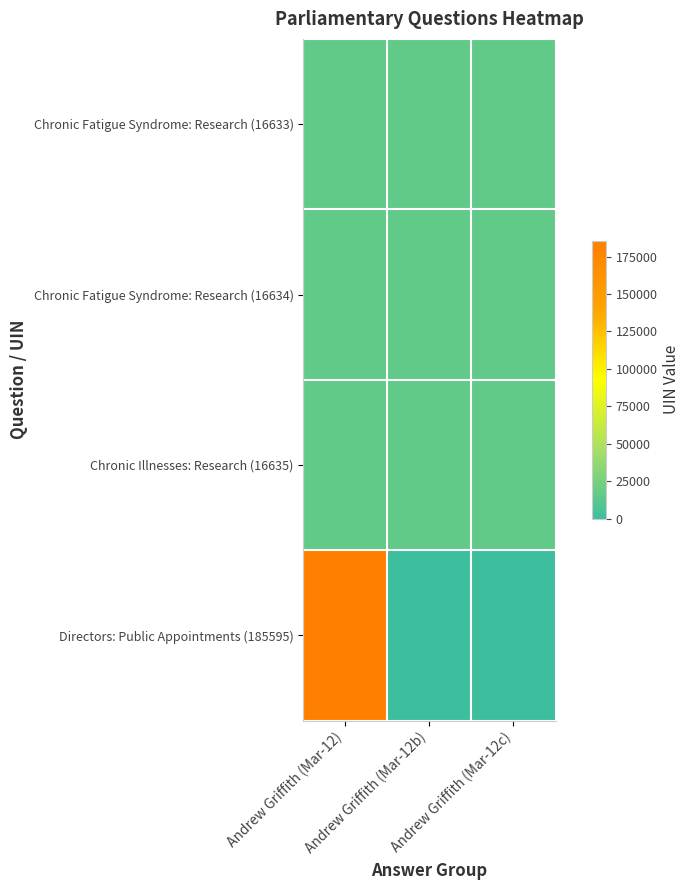

Reading right to left, list all the values displayed in this chart.

Chronic Fatigue Syndrome: Research (16633): Andrew Griffith (Mar-12c)=16635	Andrew Griffith (Mar-12b)=16634	Andrew Griffith (Mar-12)=16633
Chronic Fatigue Syndrome: Research (16634): Andrew Griffith (Mar-12c)=16635	Andrew Griffith (Mar-12b)=16633	Andrew Griffith (Mar-12)=16634
Chronic Illnesses: Research (16635): Andrew Griffith (Mar-12c)=16633	Andrew Griffith (Mar-12b)=16634	Andrew Griffith (Mar-12)=16635
Directors: Public Appointments (185595): Andrew Griffith (Mar-12c)=0	Andrew Griffith (Mar-12b)=0	Andrew Griffith (Mar-12)=185595